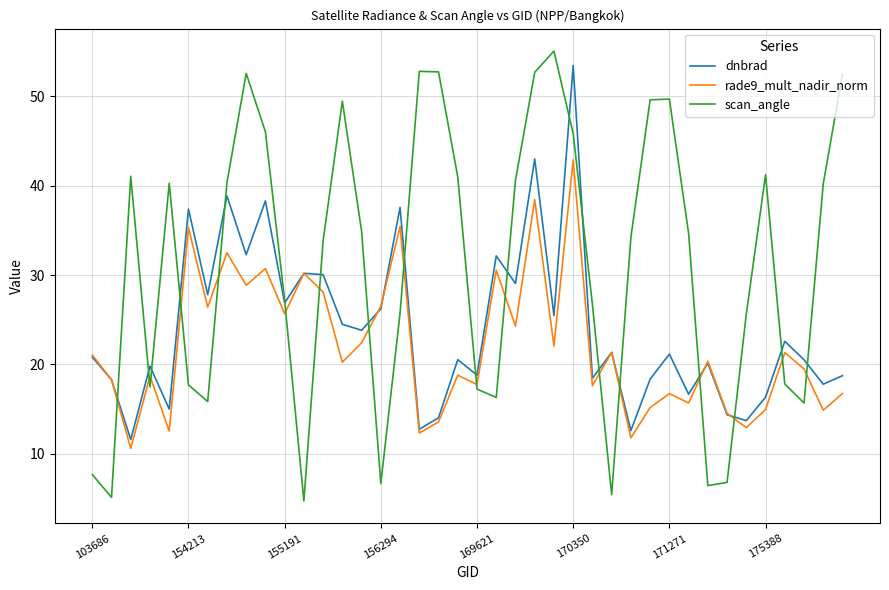

Which series has the widest spread of values?

scan_angle